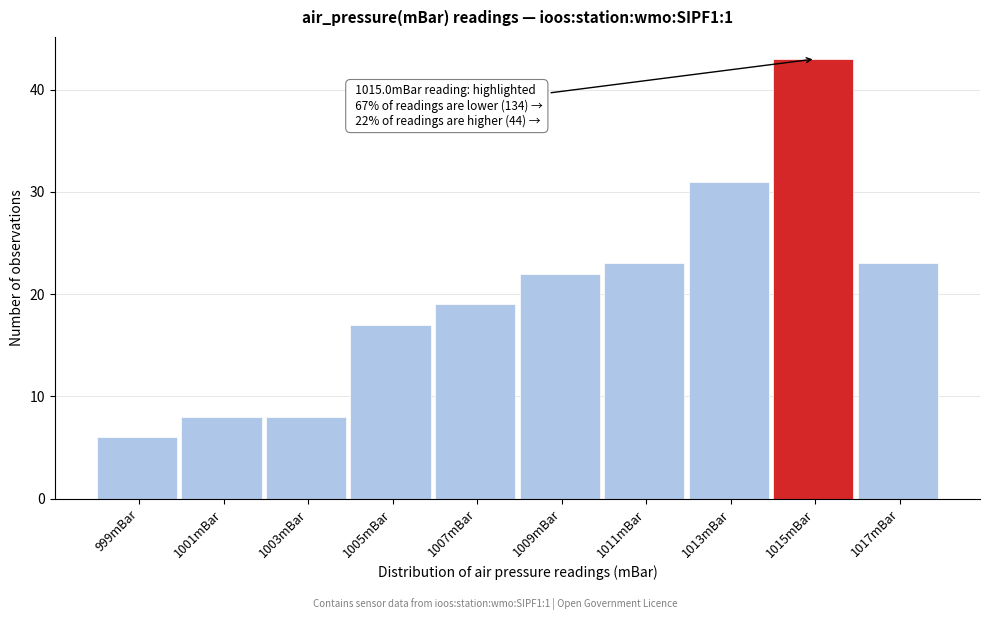

Reading right to left, extract all data points from this chart.

23	43	31	23	22	19	17	8	8	6